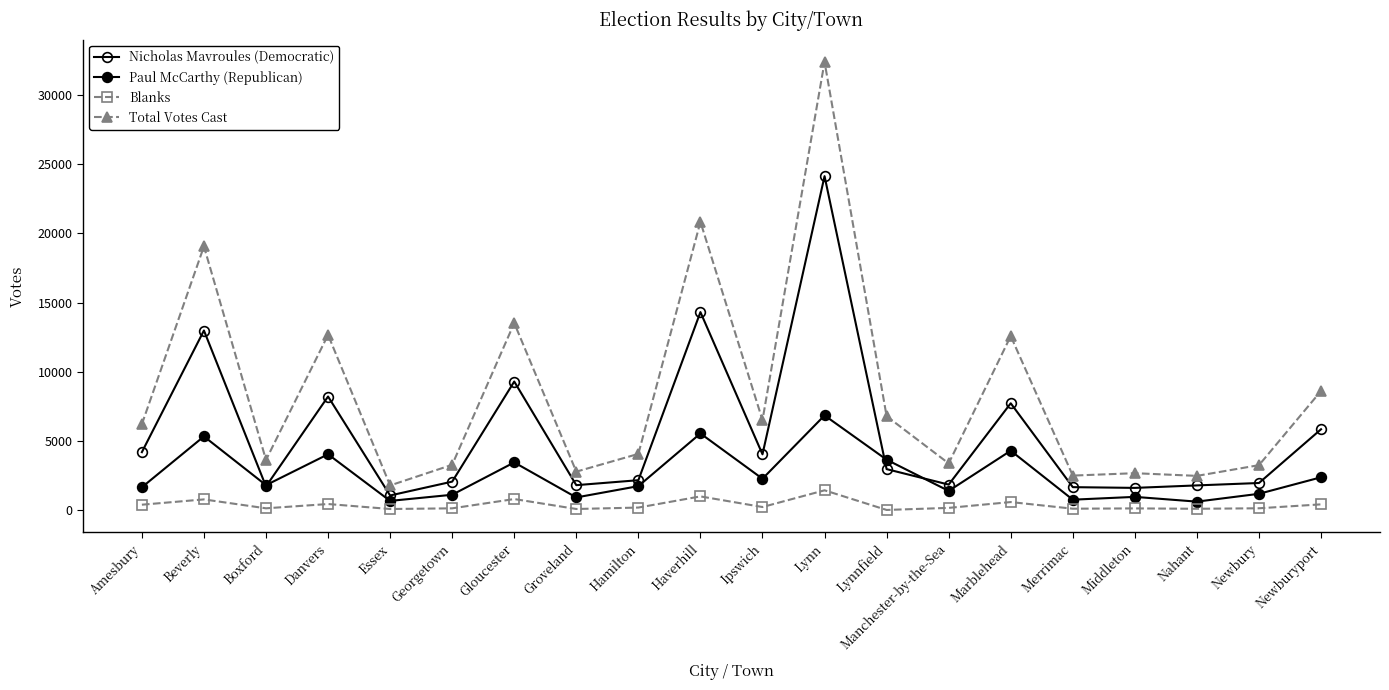

Reading right to left, extract all data points from this chart.

Nicholas Mavroules (Democratic): 5836	1950	1776	1597	1650	7715	1834	2954	24138	4025	14308	2153	1794	9286	2049	1048	8203	1704	12977	4181
Paul McCarthy (Republican): 2364	1169	603	947	744	4285	1378	3636	6838	2257	5532	1724	906	3439	1100	656	4027	1794	5319	1641
Blanks: 406	122	86	113	92	572	151	1	1422	213	981	174	71	790	118	70	430	120	763	381
Total Votes Cast: 8606	3241	2465	2659	2486	12572	3367	6779	32398	6495	20833	4055	2771	13515	3267	1774	12660	3618	19059	6203